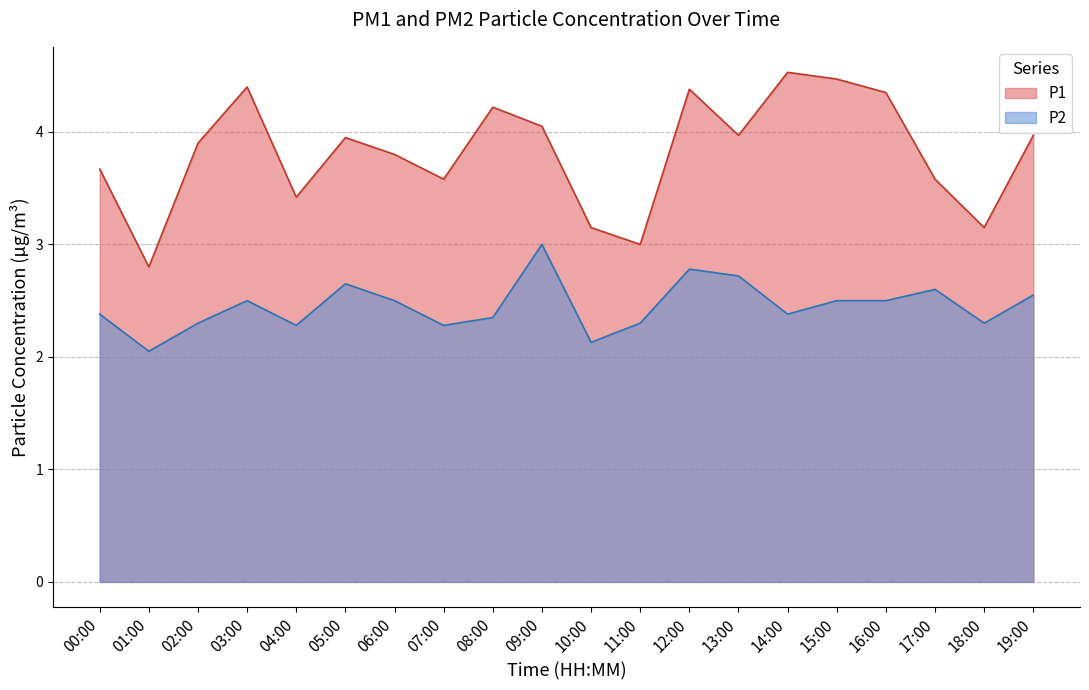

Is it true that P2 equals 3.9 at 07:00?

False